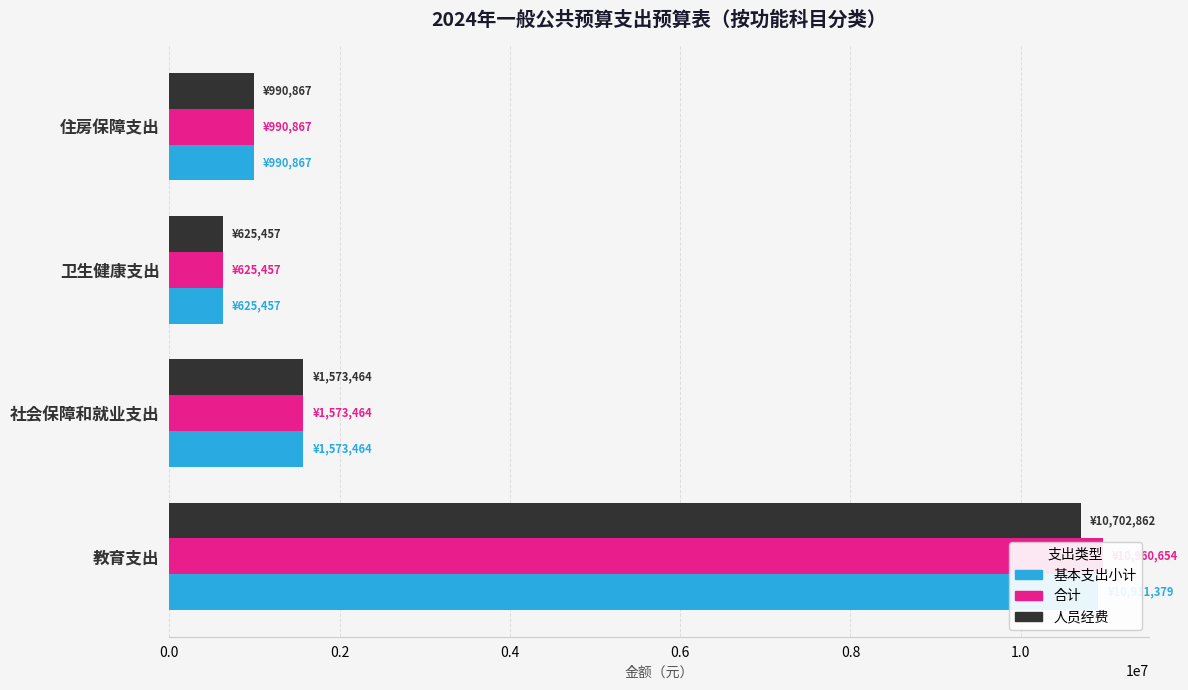

What is the value of the 人员经费 bar at the 3rd from the left?

625457.3